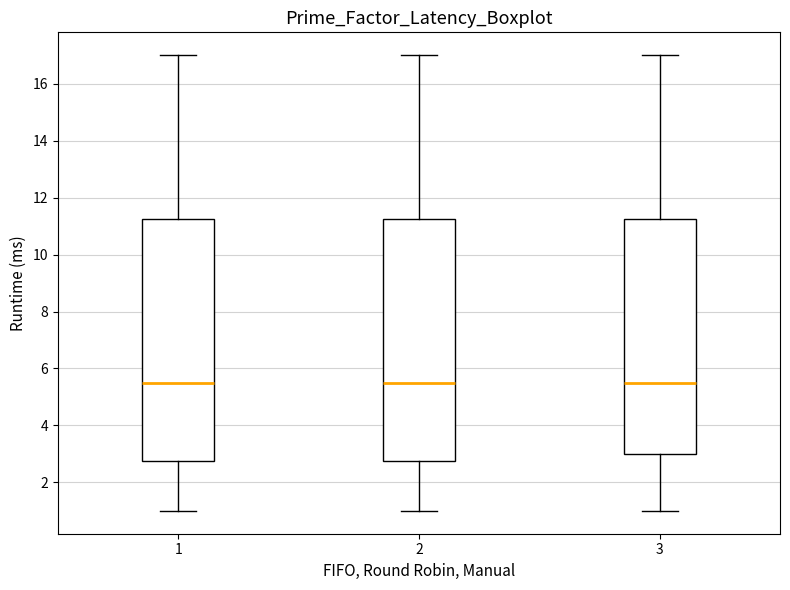

Reading left to right, read every box against the y-axis: the position of its median line, the range the box covers, and the ends of its whiskers. The values are not printed on the chart, so give them approximately, as read against the axis.

1: median 5.6, box 2.8 to 11.2, whiskers 1.0 to 17.0
2: median 5.6, box 2.8 to 11.2, whiskers 1.0 to 17.0
3: median 5.6, box 3.0 to 11.2, whiskers 1.0 to 17.0